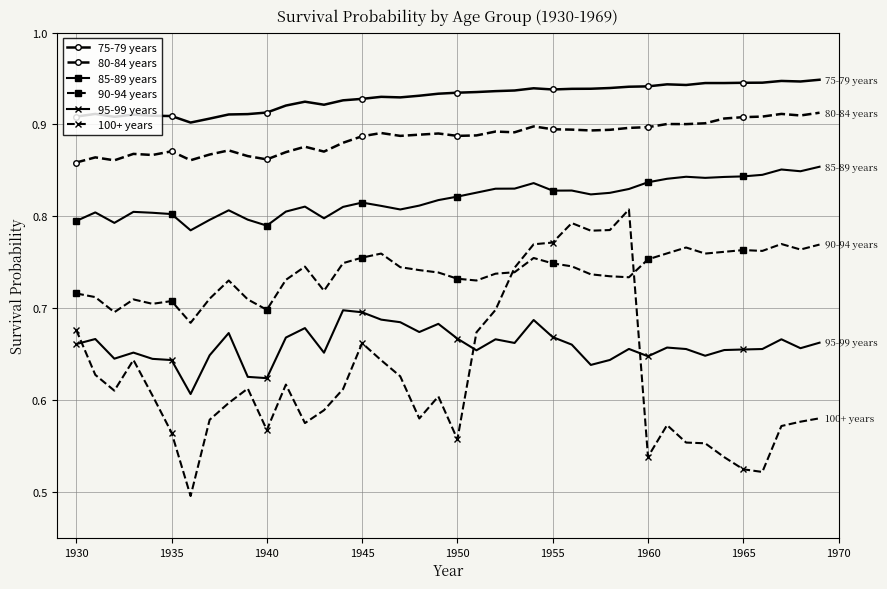

Which series has the largest total across all categories?

75-79 years